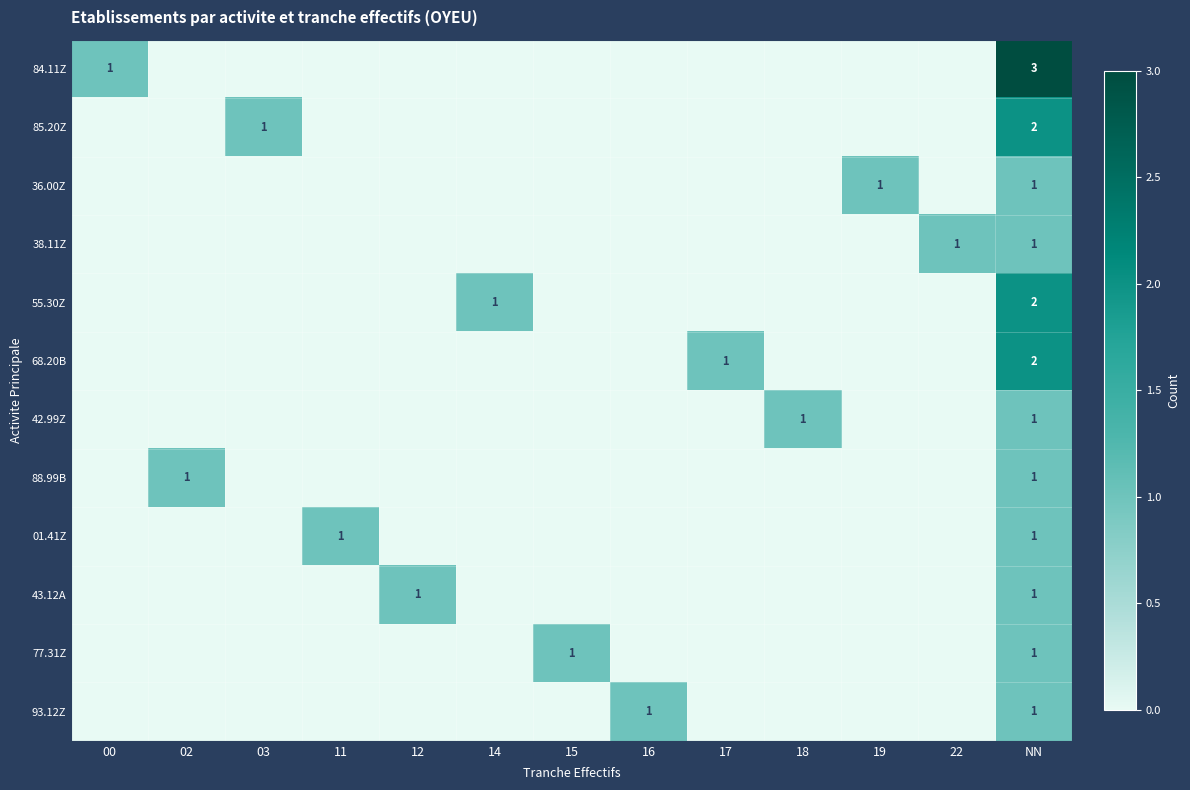

What is the difference between the 36.00Z values at NN and 22?

1